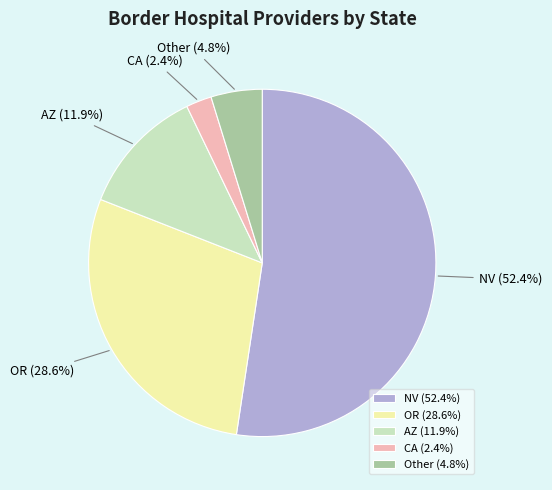

How many slices are in this pie chart?

5